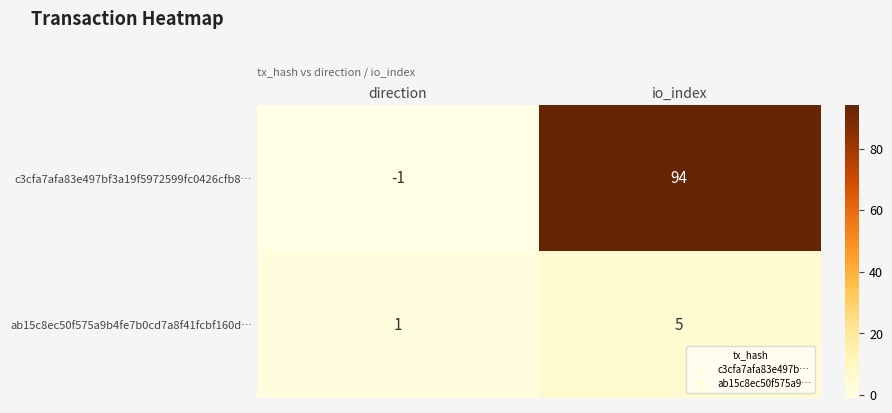

The value of c3cfa7afa83e497bf3a19f5972599fc0426cfb8… at direction is -1. True or false?

True